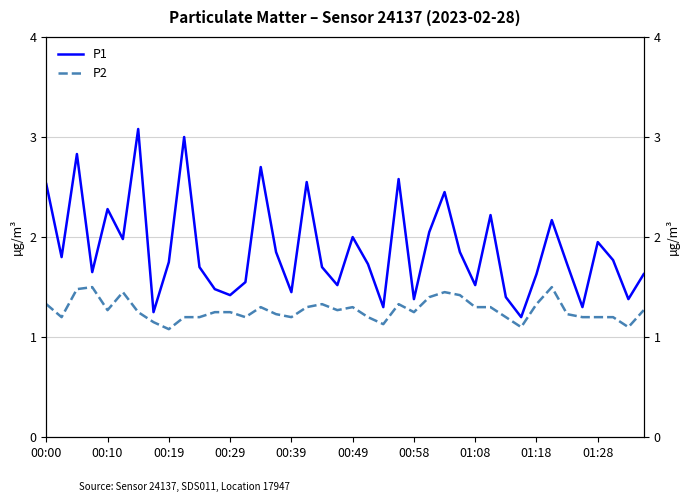

What is the sum of the P1 values at 25 and 26?

4.5